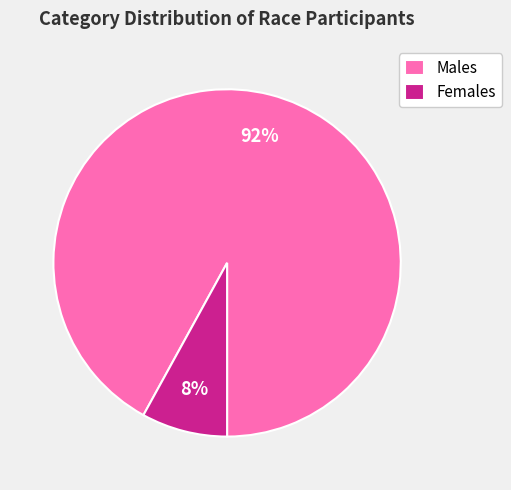

What percentage is the Females slice, to the nearest percent?

8%